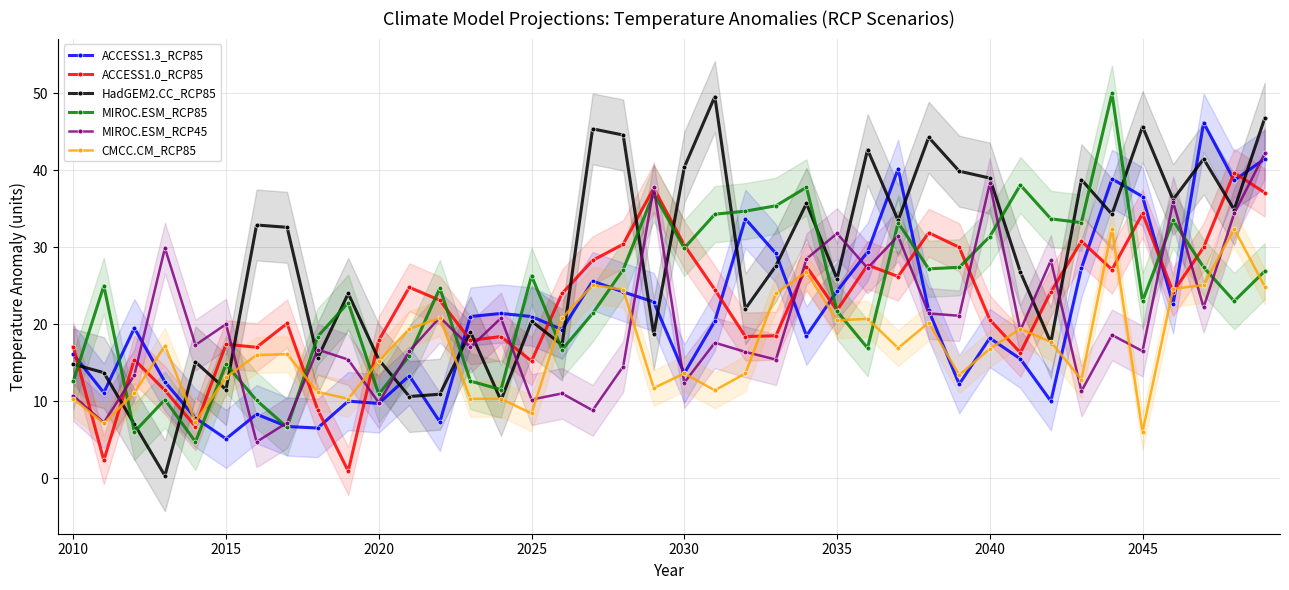

Which series ends up on top after the final intersection of HadGEM2.CC_RCP85 and ACCESS1.0_RCP85?

HadGEM2.CC_RCP85